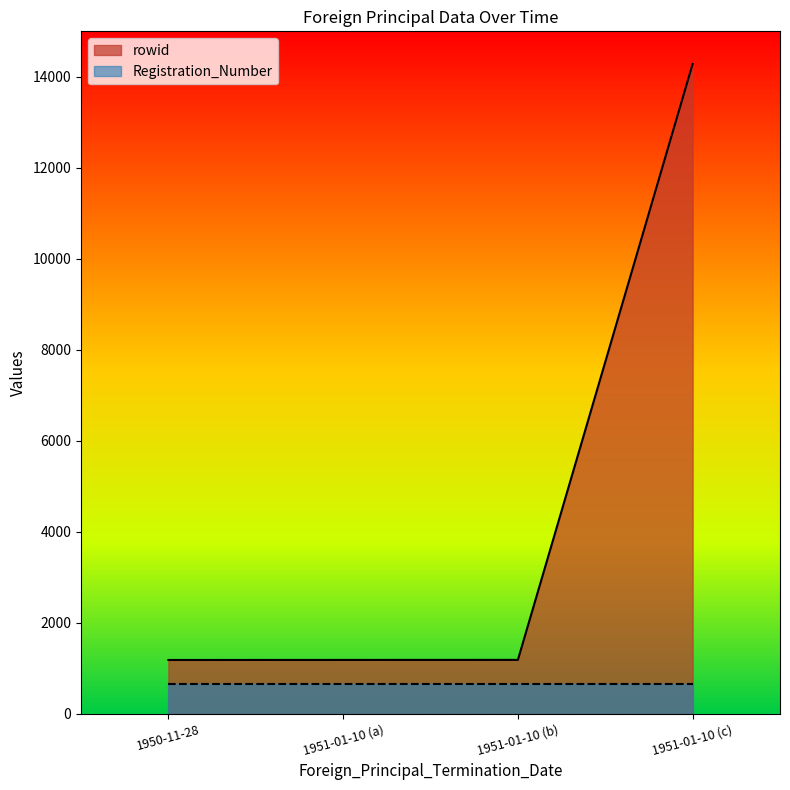

True or false: there are more than 2 points higher than both neighbors.

False